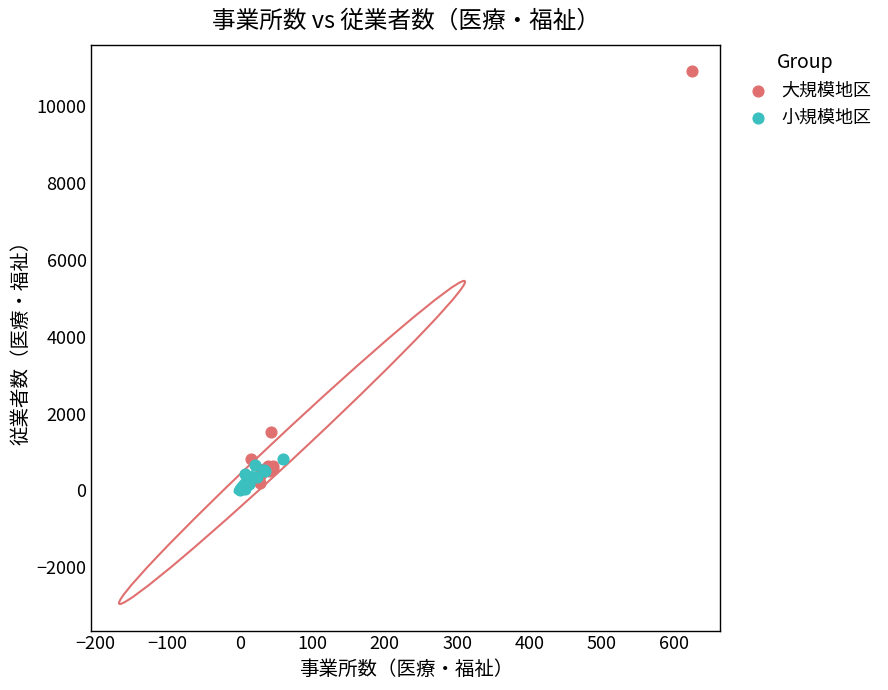

Which series has the largest Y range (max minus min)?

大規模地区